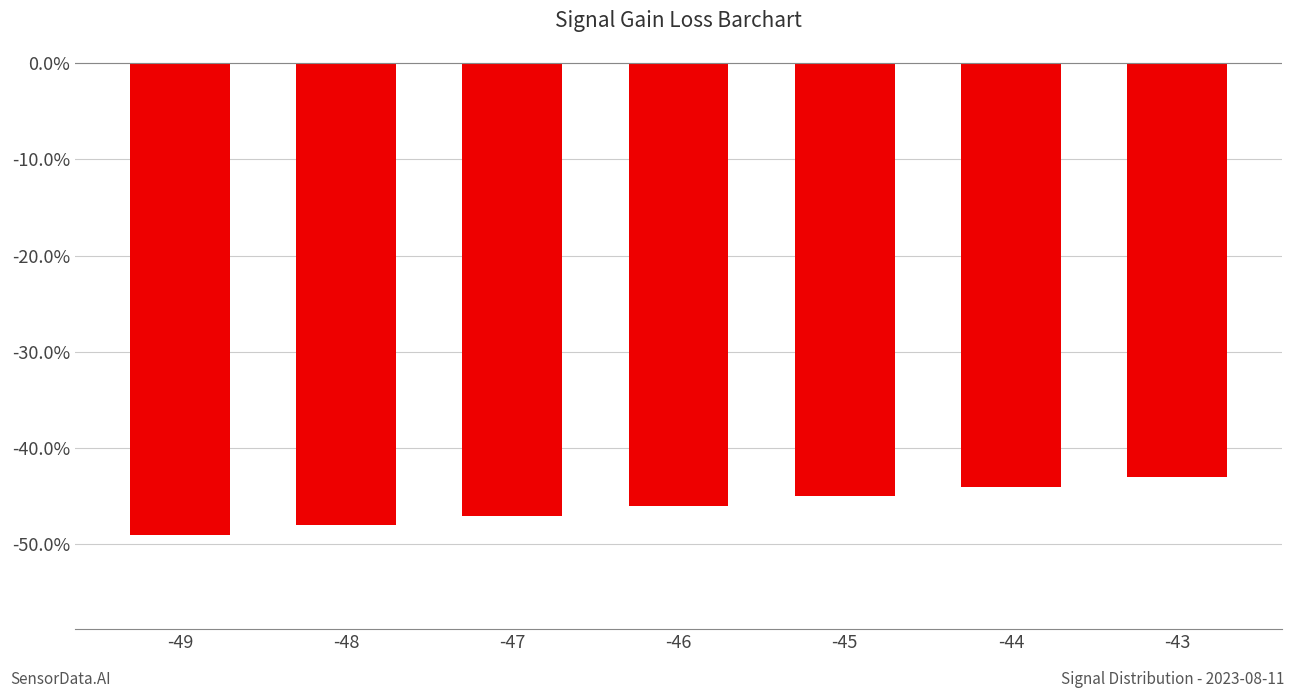

Are the bars horizontal?

No